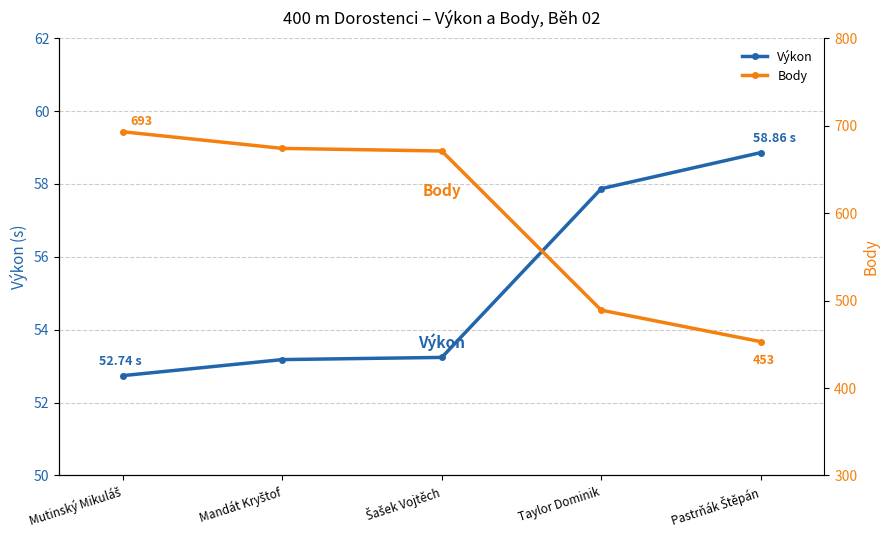

At how many categories does at least one series exceed 390?

5